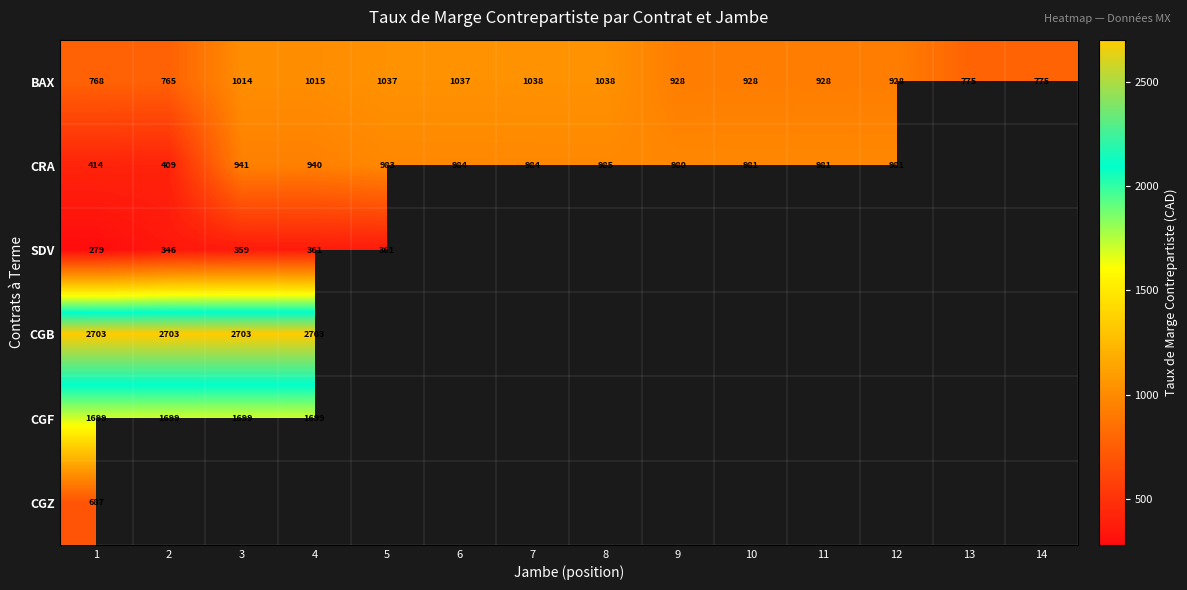

What is the average value of the BAX series?

927